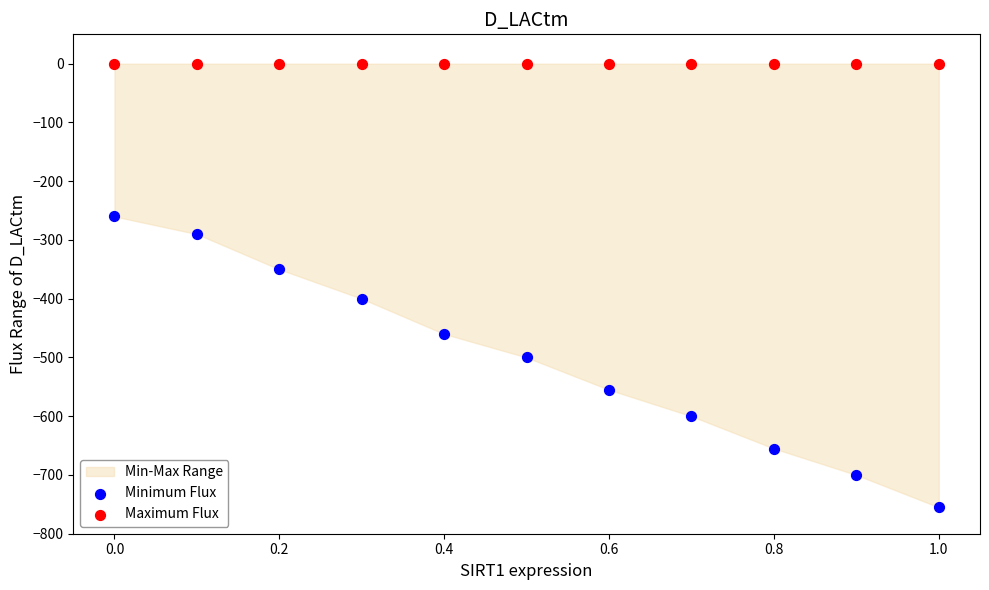

Which series reaches the minimum Y coordinate?

Minimum Flux